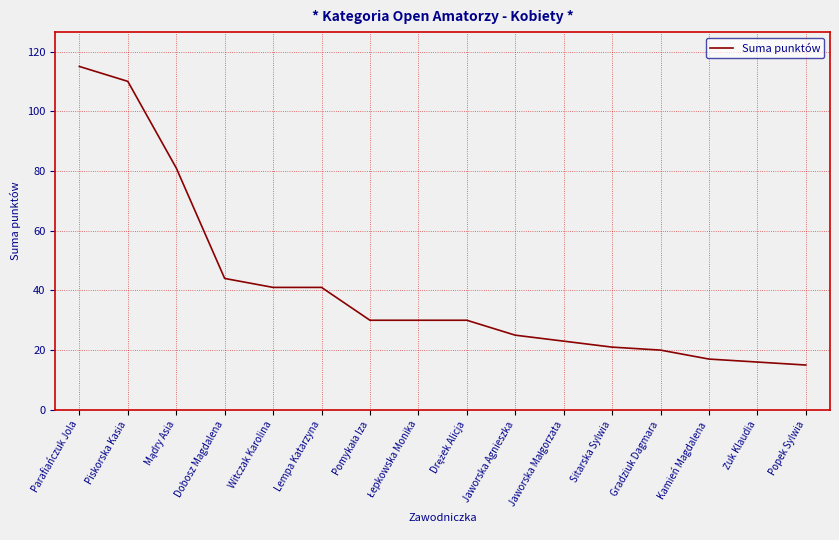

The value at Lempa Katarzyna is 41. True or false?

True